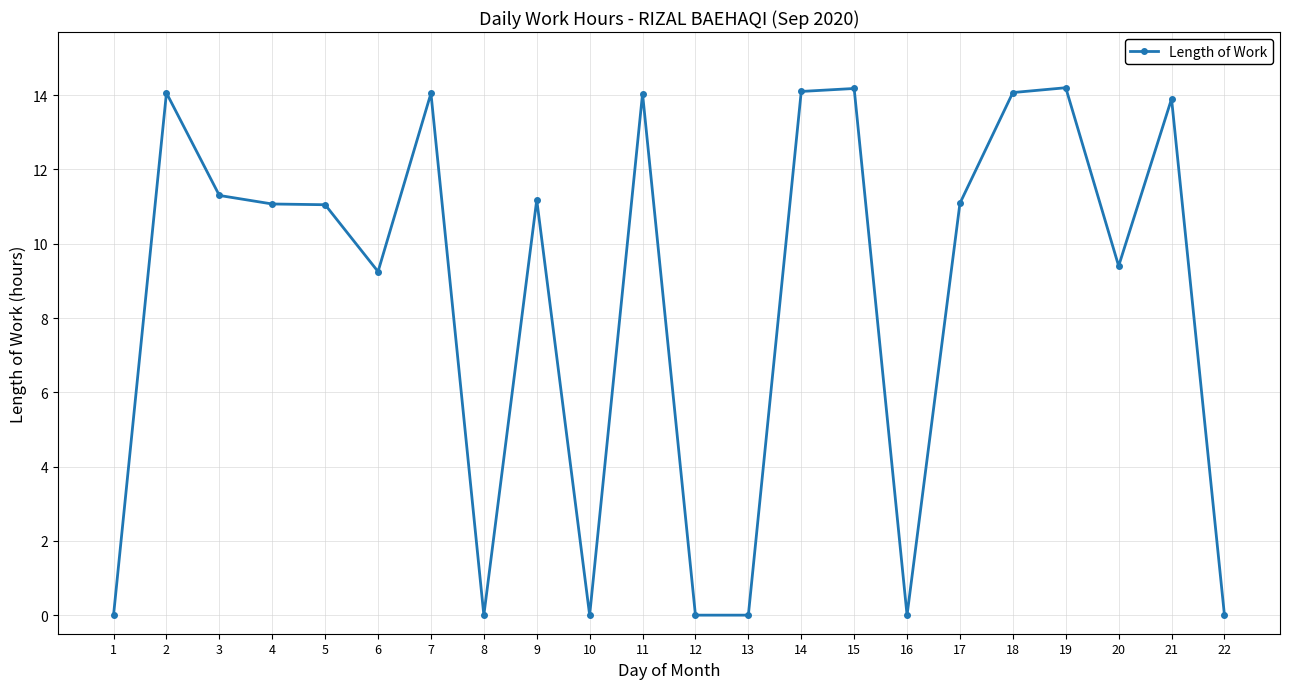

Which has a higher value, 7 or 16?

7